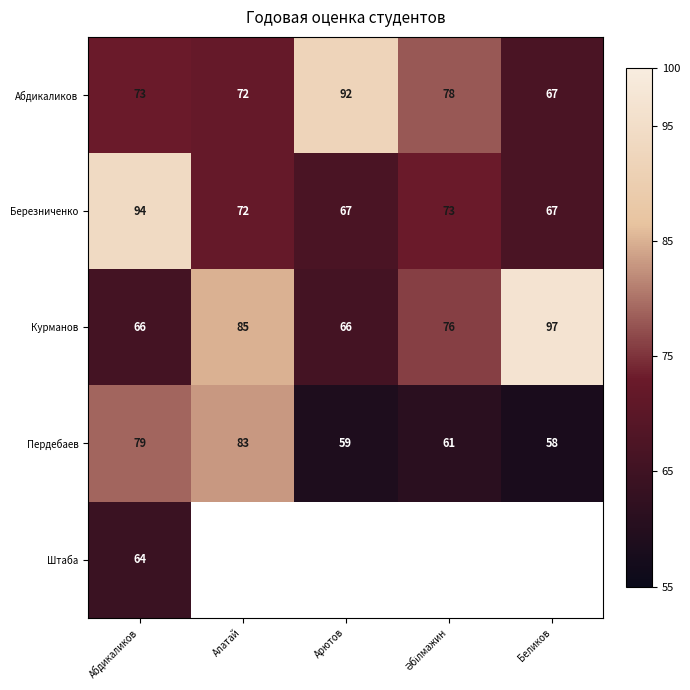

Where is Курманов nearest to the value 81?

Алатай